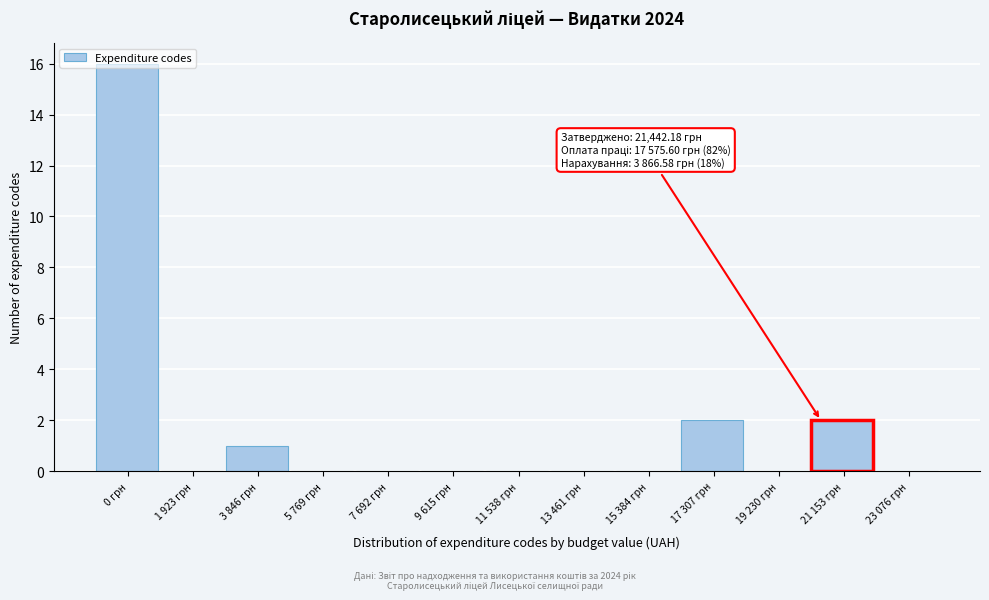

What is the sum of all values?

21